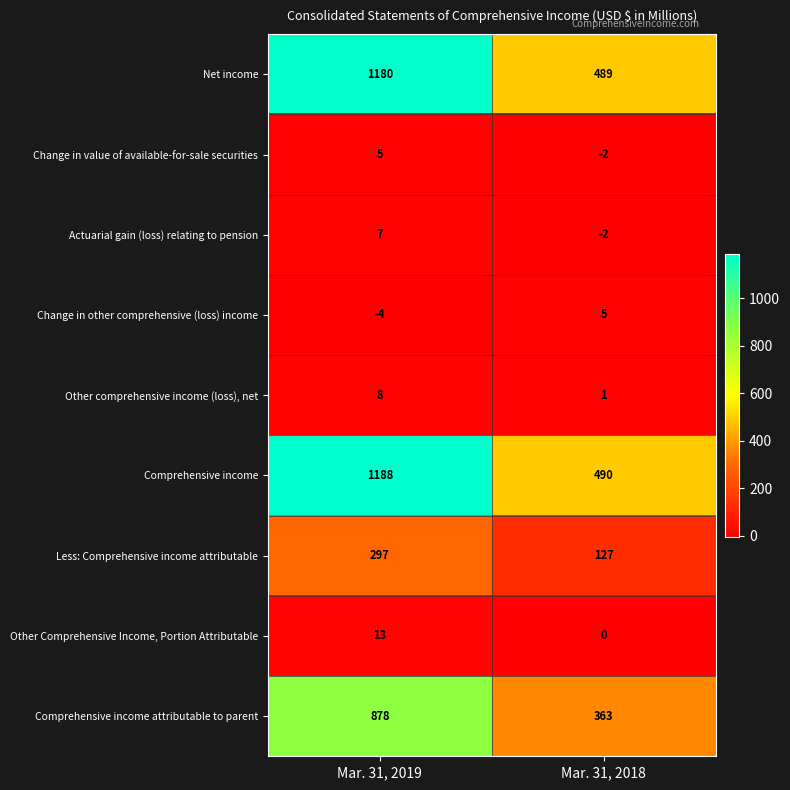

What is the lowest value of the Net income series?

489